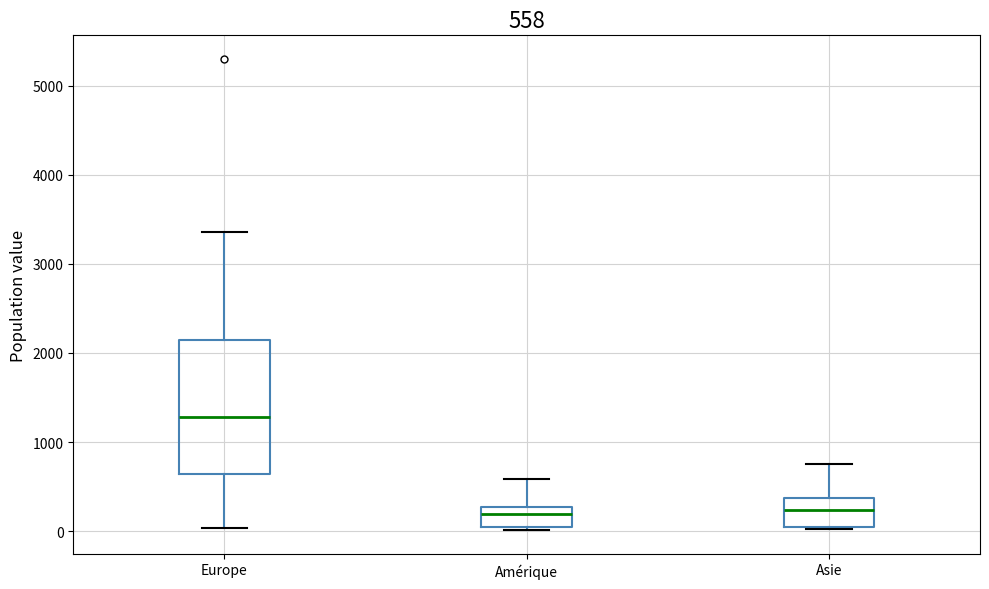

Comparing the boxes themselves (not the whiskers), which one is the tallest?

Europe